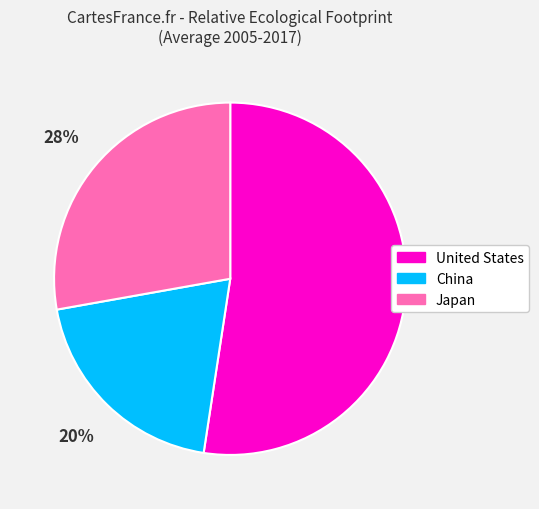

Count the number of slices in the pie.

3